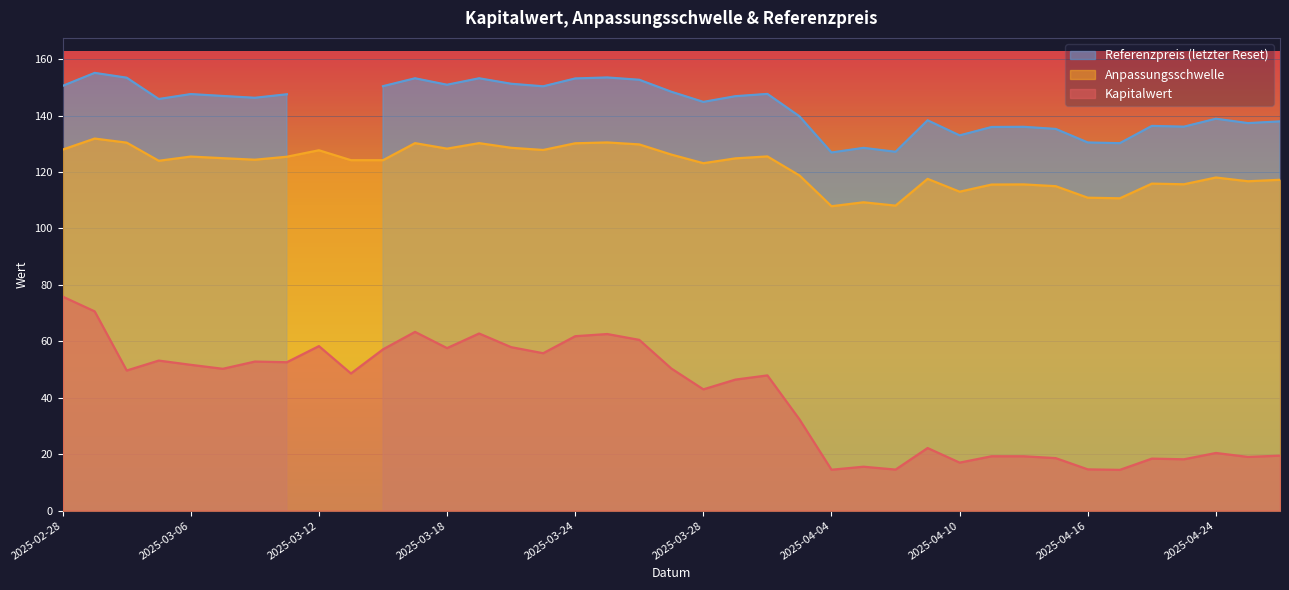

How many categories are shown in the chart?

39